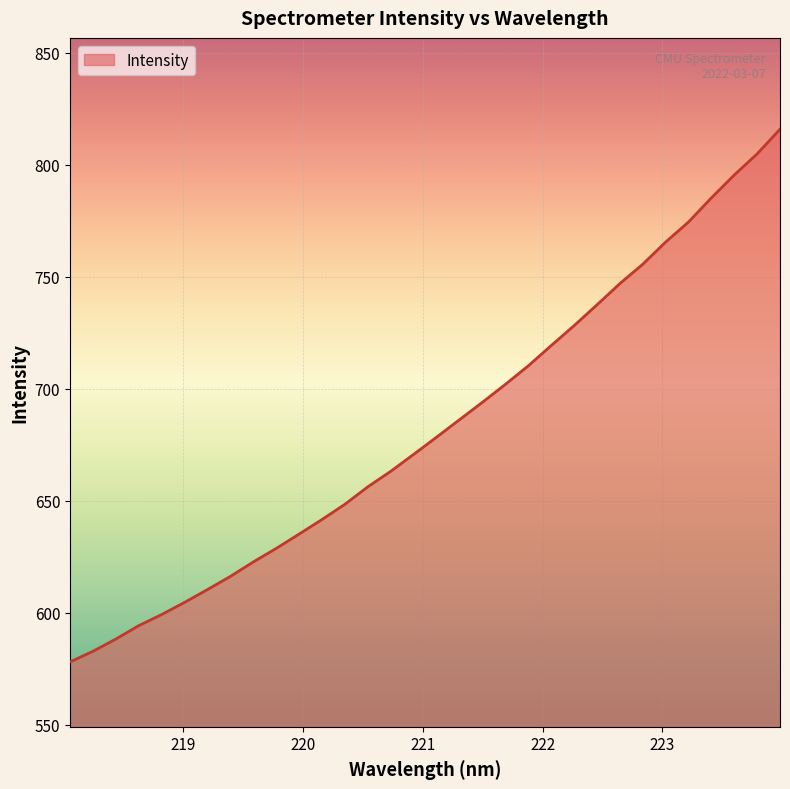

What is the average value?

682.5